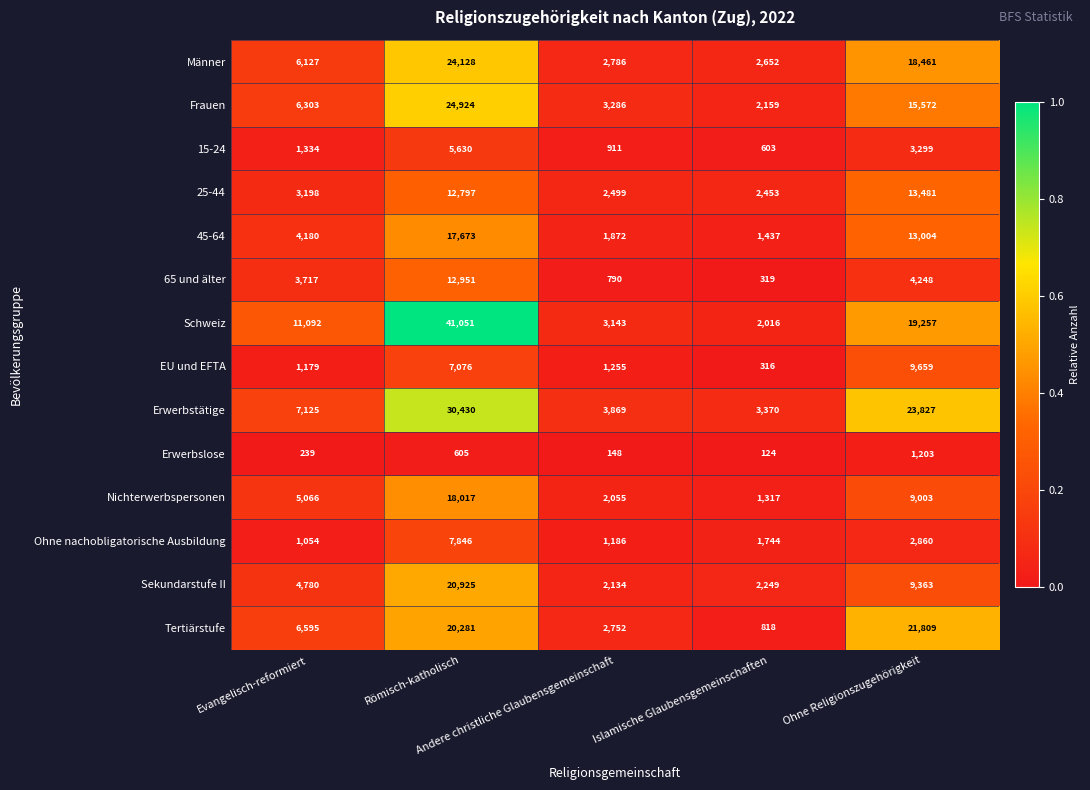

At Evangelisch-reformiert, list the series in order from largest to smallest.

Schweiz, Erwerbstätige, Tertiärstufe, Frauen, Männer, Nichterwerbspersonen, Sekundarstufe II, 45-64, 65 und älter, 25-44, 15-24, EU und EFTA, Ohne nachobligatorische Ausbildung, Erwerbslose